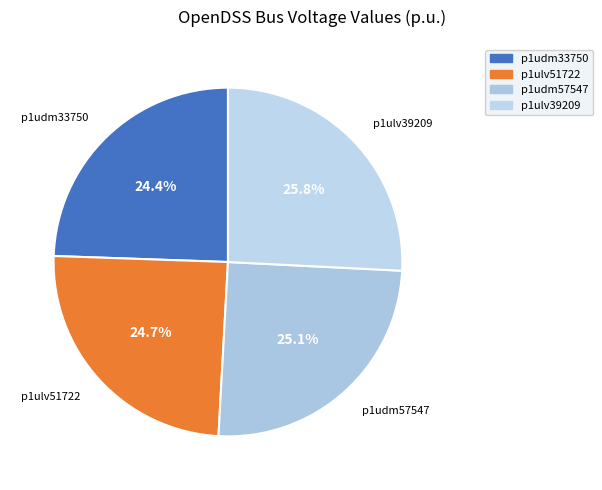

Is it true that p1udm57547 is 19% of the pie?

False